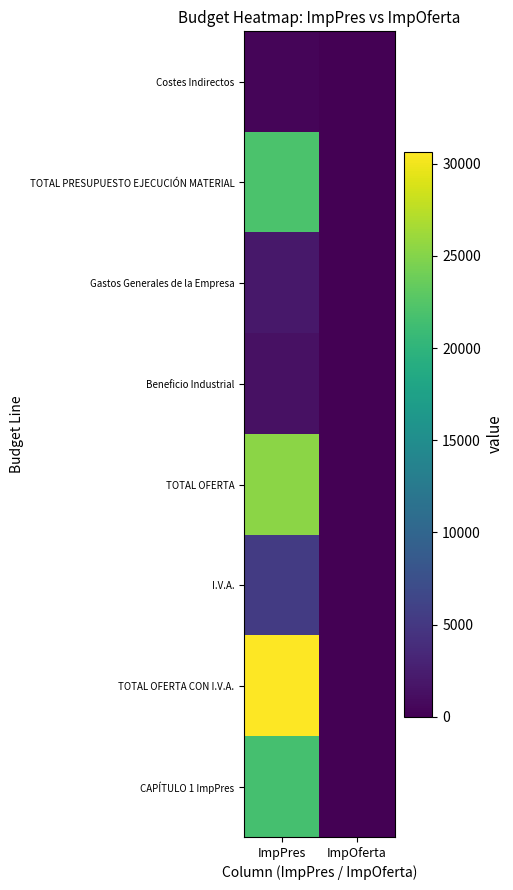

Reading right to left, list all the values displayed in this chart.

Costes Indirectos: ImpOferta=0.0	ImpPres=432.0
TOTAL PRESUPUESTO EJECUCIÓN MATERIAL: ImpOferta=0.0	ImpPres=22032.0
Gastos Generales de la Empresa: ImpOferta=0.0	ImpPres=1982.9
Beneficio Industrial: ImpOferta=0.0	ImpPres=1321.9
TOTAL OFERTA: ImpOferta=0.0	ImpPres=25336.8
I.V.A.: ImpOferta=0.0	ImpPres=5320.7
TOTAL OFERTA CON I.V.A.: ImpOferta=0.0	ImpPres=30657.5
CAPÍTULO 1 ImpPres: ImpOferta=0.0	ImpPres=21600.0